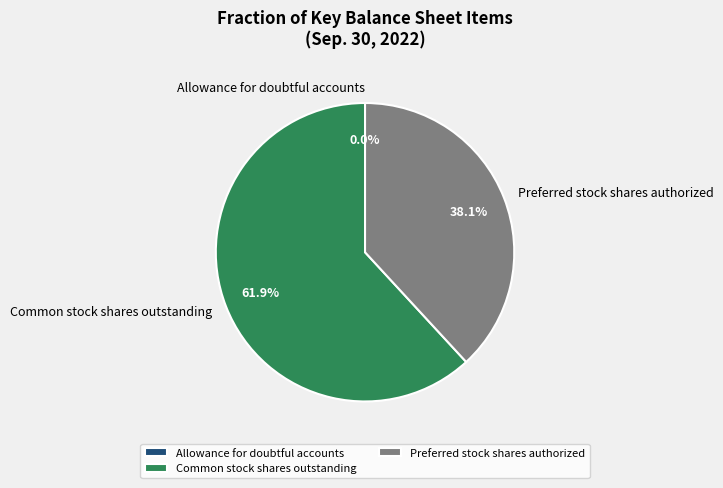

Does Common stock shares outstanding represent more than half of the total?

Yes